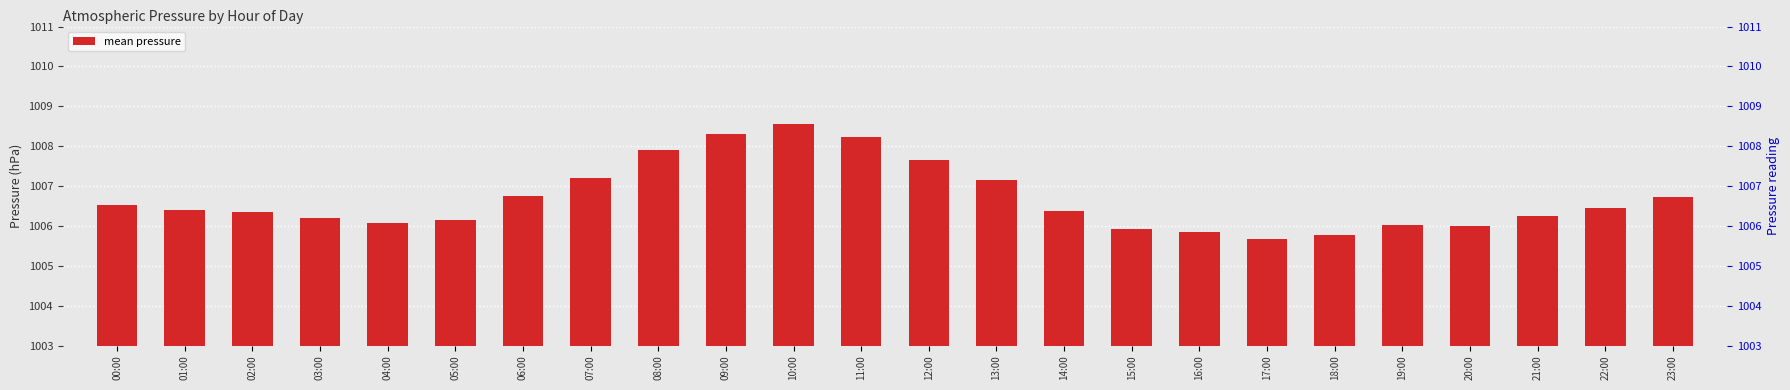

Between 09:00 and 19:00, which is larger?

09:00